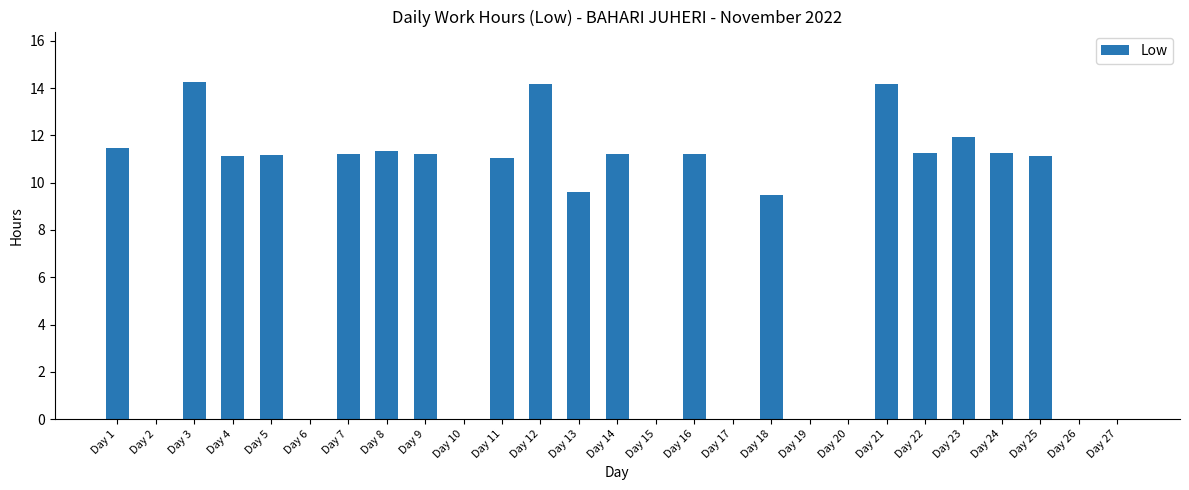

The chart shows a value of 11.2 at Day 9. True or false?

True